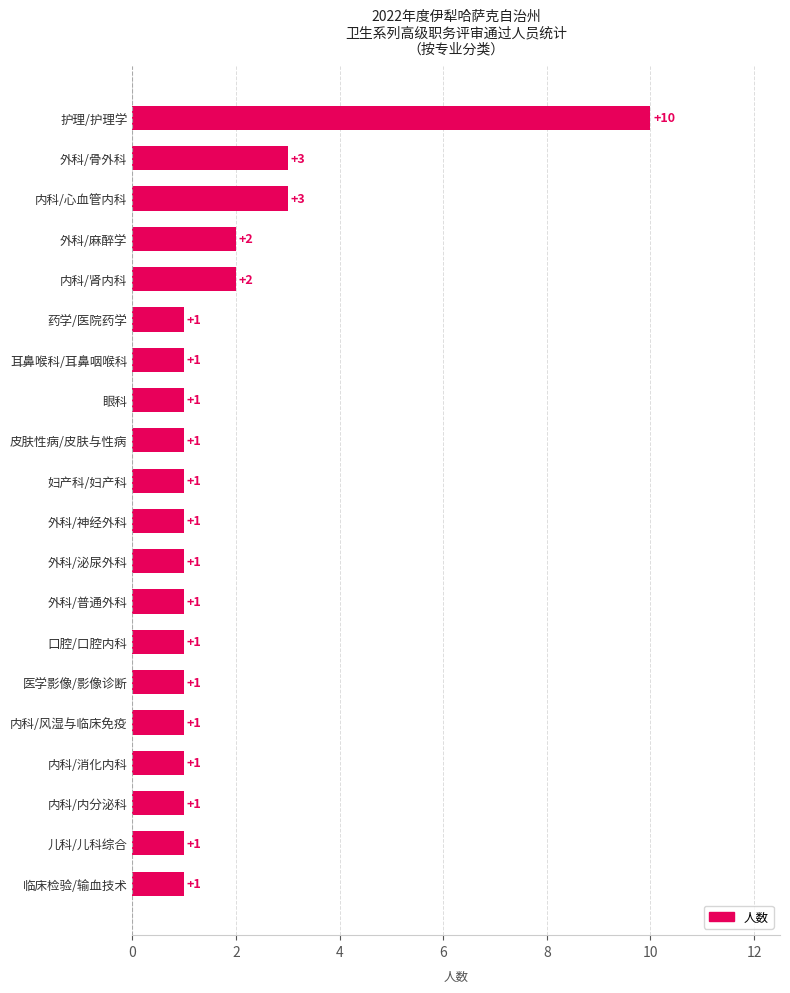

What is the greatest value displayed?

10